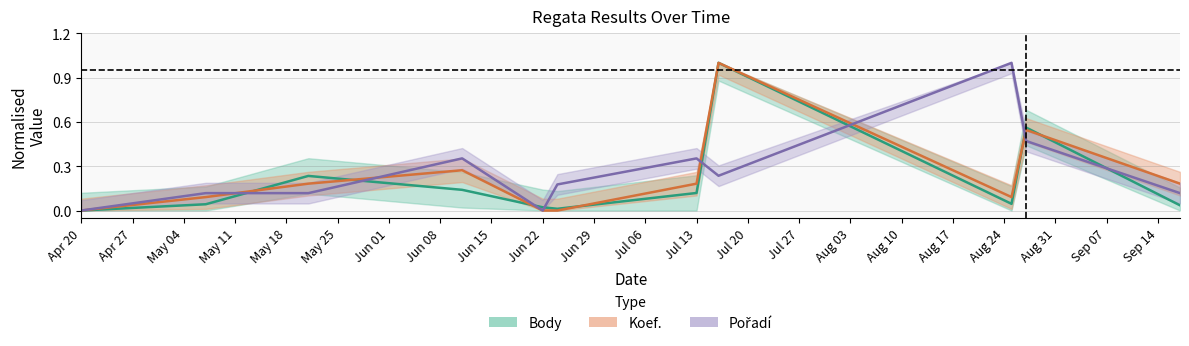

What is the label of the 11th point from the right?

Apr 20